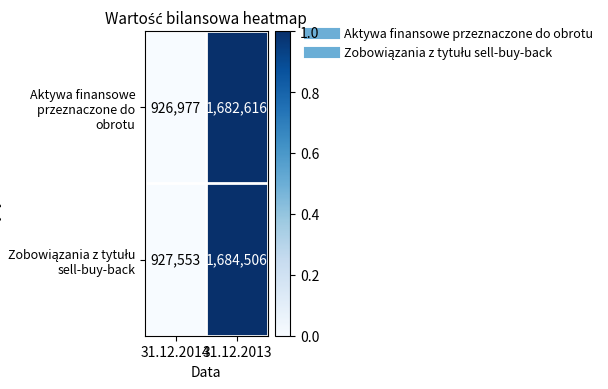

How many distinct data groups are displayed?

2